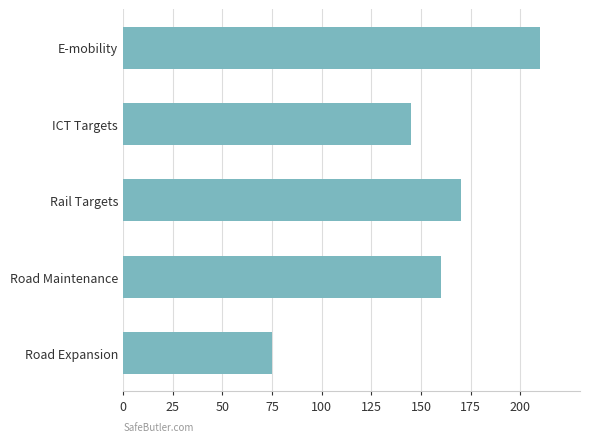

Reading bottom to top, what are all the values shown in this chart?

Road Expansion=75	Road Maintenance=160	Rail Targets=170	ICT Targets=145	E-mobility=210